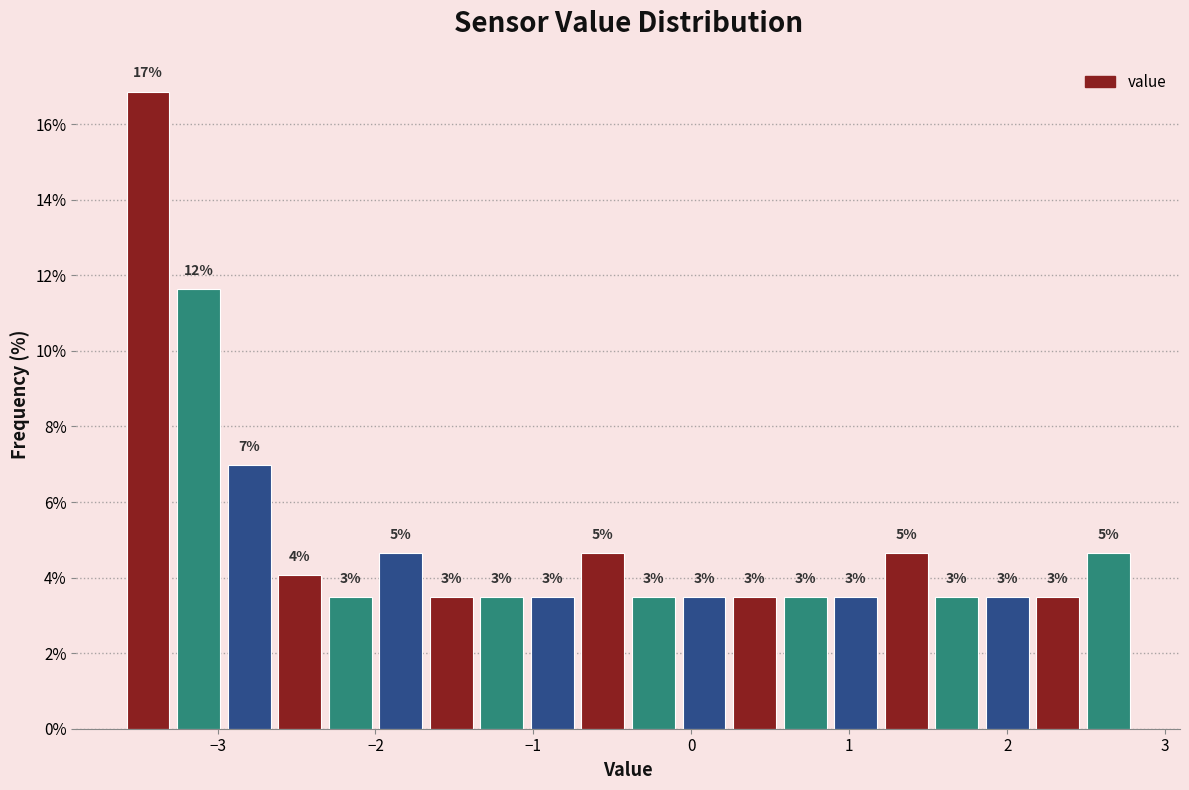

Around what value on the x-axis is the tallest bar? Give the approximate position of its centre, as read against the axis.

-3.4